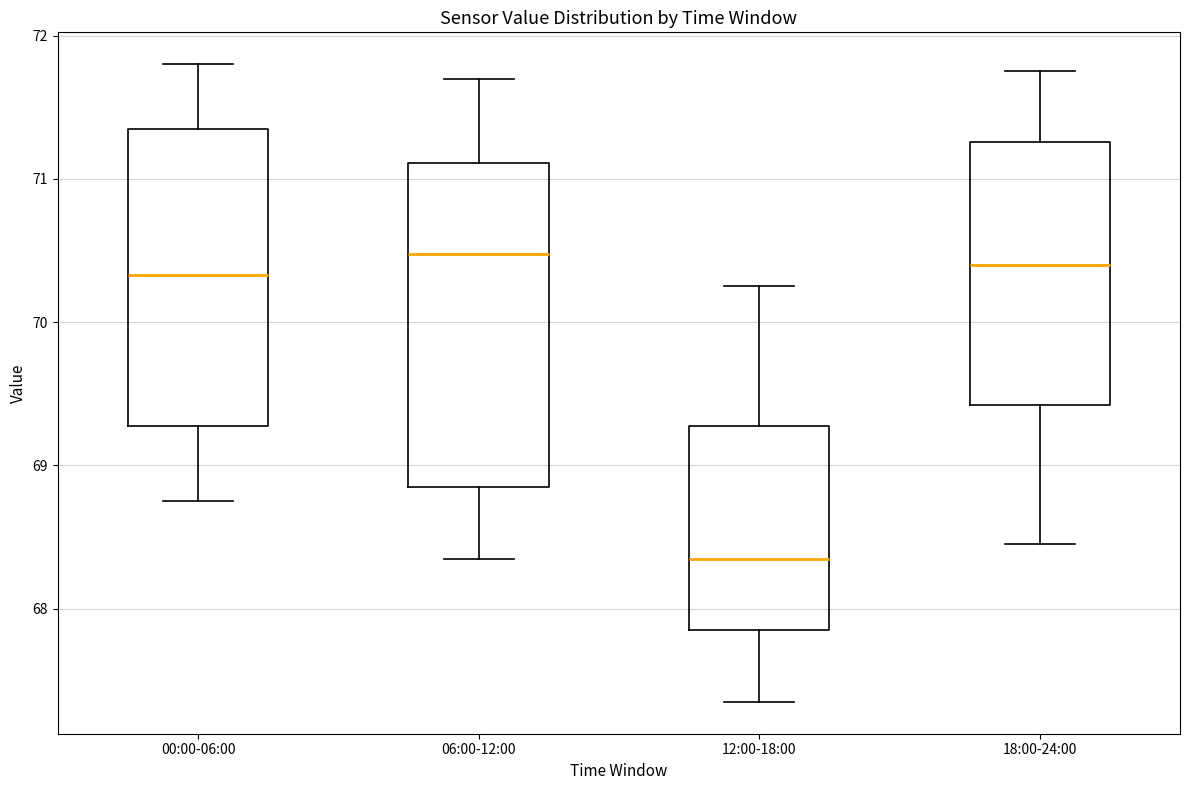

Which box's median line is the lowest?

12:00-18:00